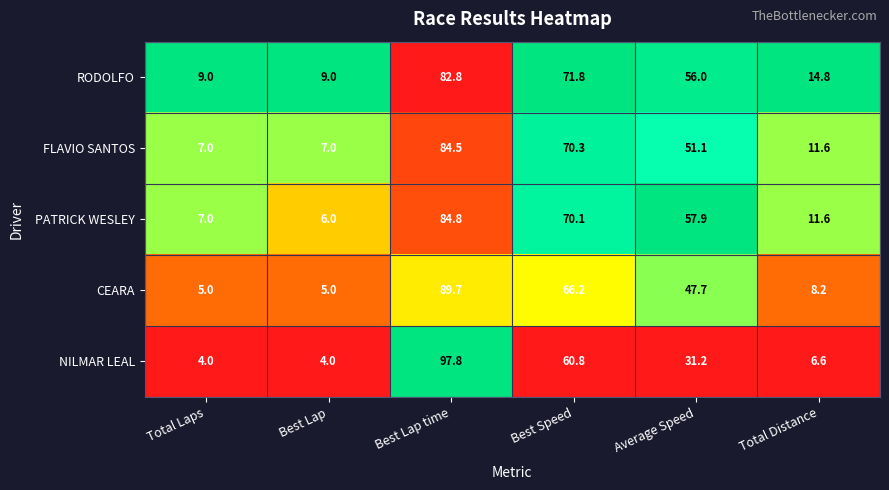

Reading left to right, extract all data points from this chart.

RODOLFO: Total Laps=9.0	Best Lap=9.0	Best Lap time=82.8	Best Speed=71.8	Average Speed=56.0	Total Distance=14.8
FLAVIO SANTOS: Total Laps=7.0	Best Lap=7.0	Best Lap time=84.5	Best Speed=70.3	Average Speed=51.1	Total Distance=11.6
PATRICK WESLEY: Total Laps=7.0	Best Lap=6.0	Best Lap time=84.8	Best Speed=70.1	Average Speed=57.9	Total Distance=11.6
CEARA: Total Laps=5.0	Best Lap=5.0	Best Lap time=89.7	Best Speed=66.2	Average Speed=47.7	Total Distance=8.2
NILMAR LEAL: Total Laps=4.0	Best Lap=4.0	Best Lap time=97.8	Best Speed=60.8	Average Speed=31.2	Total Distance=6.6